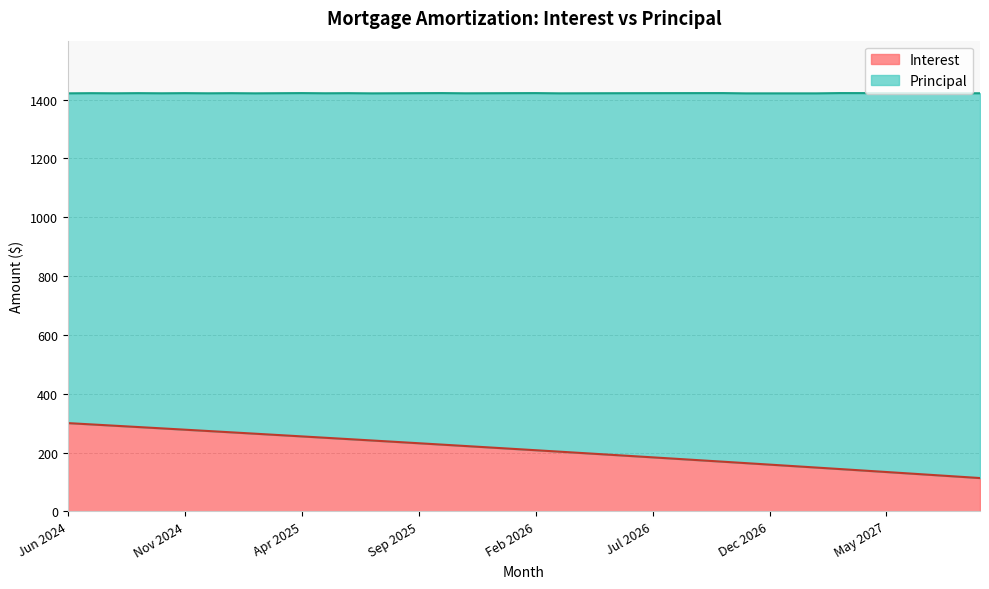

List the labels in order of value, largest first.

Jun 2024, Jul 2024, Aug 2024, Sep 2024, Oct 2024, Nov 2024, Dec 2024, Jan 2025, Feb 2025, Mar 2025, Apr 2025, May 2025, Jun 2025, Jul 2025, Aug 2025, Sep 2025, Oct 2025, Nov 2025, Dec 2025, Jan 2026, Feb 2026, Mar 2026, Apr 2026, May 2026, Jun 2026, Jul 2026, Aug 2026, Sep 2026, Oct 2026, Nov 2026, Dec 2026, Jan 2027, Feb 2027, Mar 2027, Apr 2027, May 2027, Jun 2027, Jul 2027, Aug 2027, Sep 2027